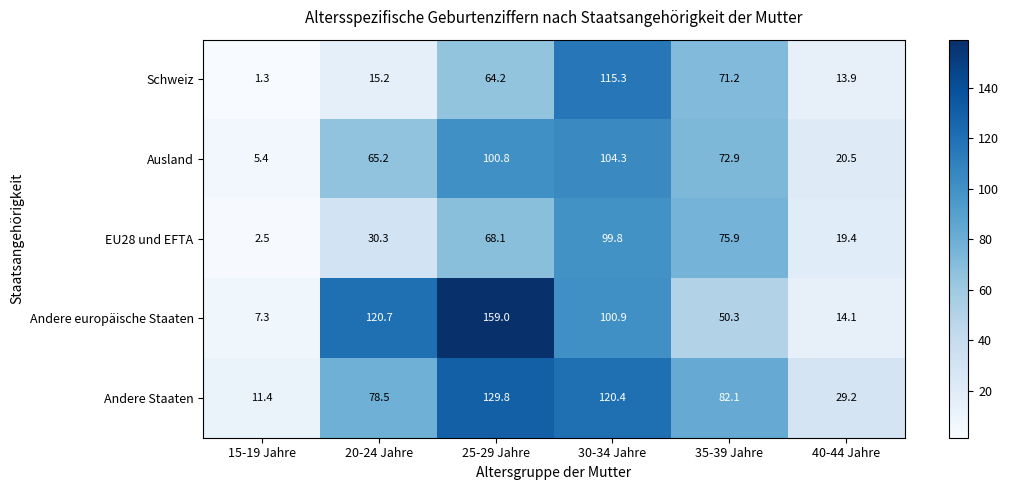

Reading right to left, list all the values displayed in this chart.

Schweiz: 13.9	71.2	115.3	64.2	15.2	1.3
Ausland: 20.5	72.9	104.3	100.8	65.2	5.4
EU28 und EFTA: 19.4	75.9	99.8	68.1	30.3	2.5
Andere europäische Staaten: 14.1	50.3	100.9	159.0	120.7	7.3
Andere Staaten: 29.2	82.1	120.4	129.8	78.5	11.4